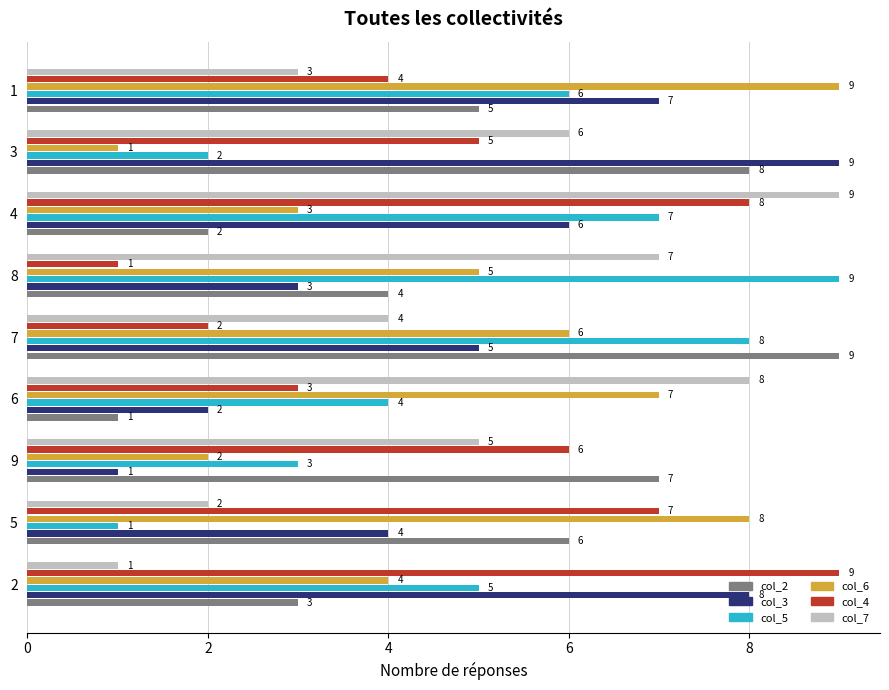

What are all the series names shown in the legend?

col_2, col_3, col_5, col_6, col_4, col_7